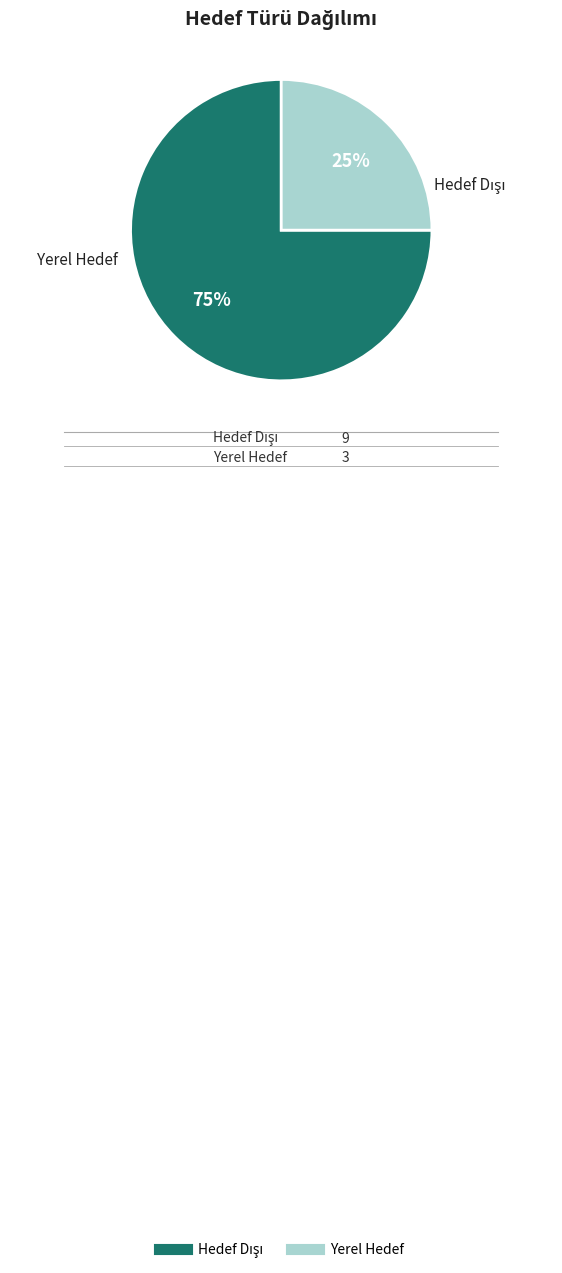

Which slice is the smallest?

Yerel Hedef